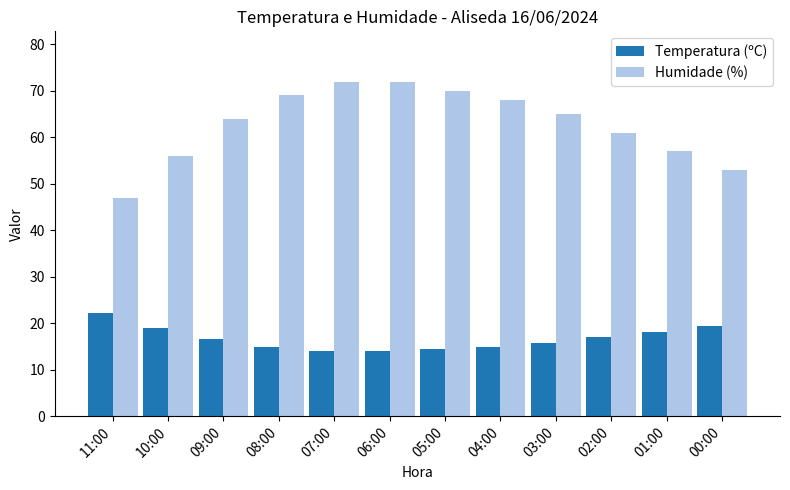

True or false: Temperatura (ºC) has a value of 23.5 at 07:00.

False